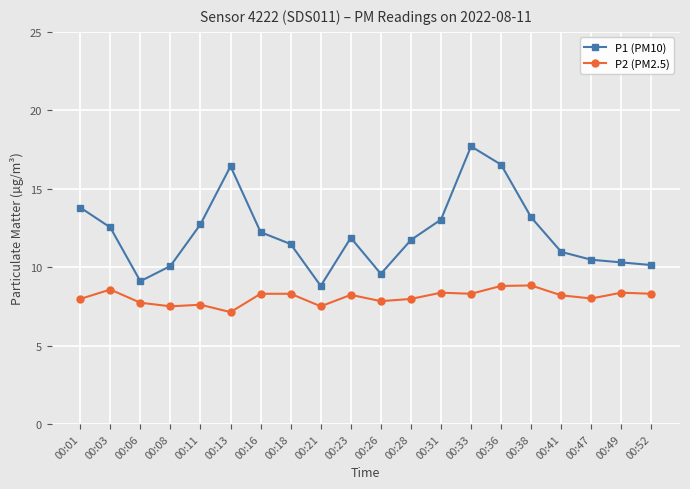

True or false: P2 (PM2.5) has more than 2 interior local peaks.

True